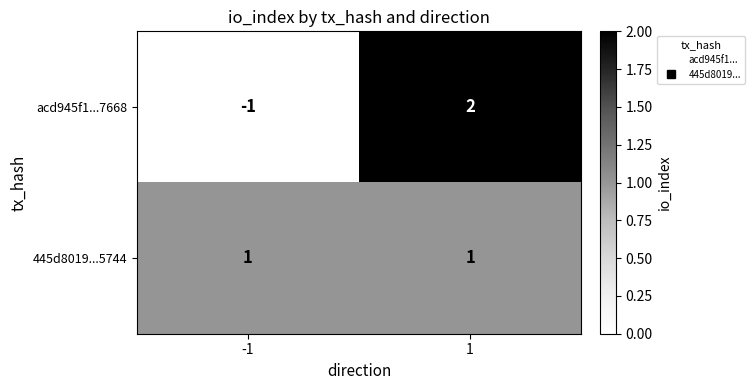

Reading right to left, extract all data points from this chart.

acd945f1...7668: 1=2	-1=-1
445d8019...5744: 1=1	-1=1